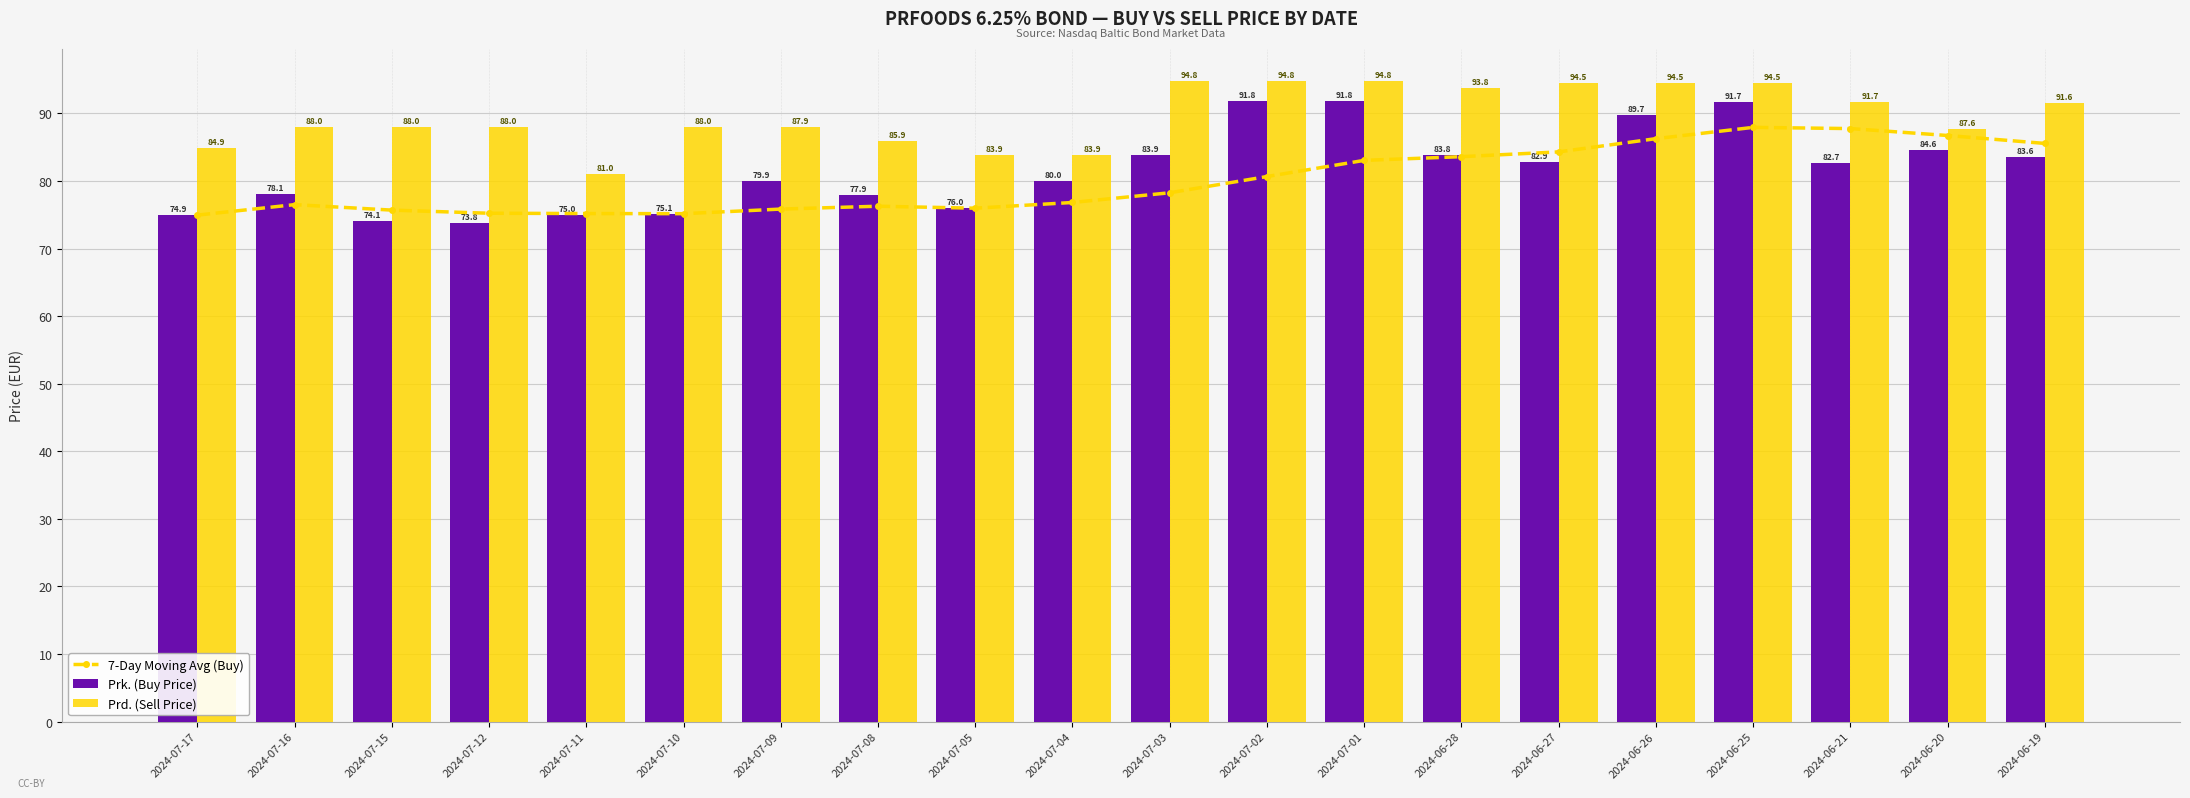

What is the difference between the maximum and second lowest values in the Prk. (Buy Price) series?

17.7